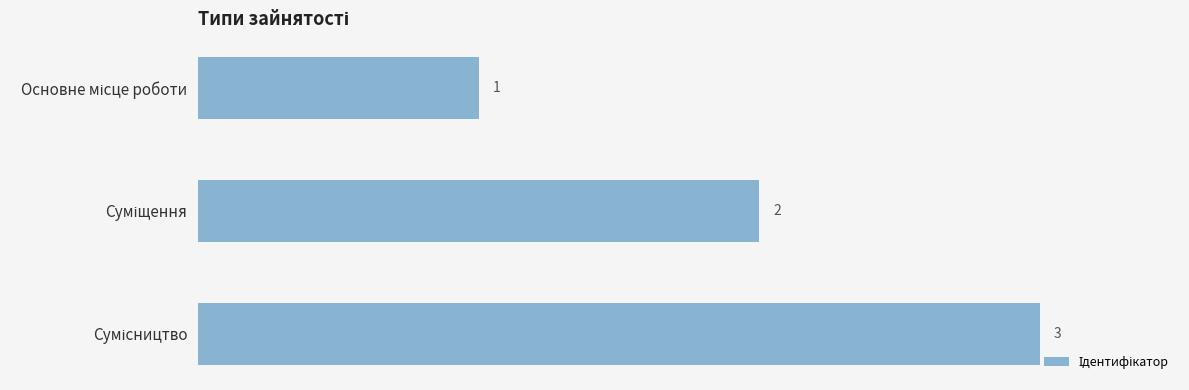

What is the value of the 1st bar from the top?

1